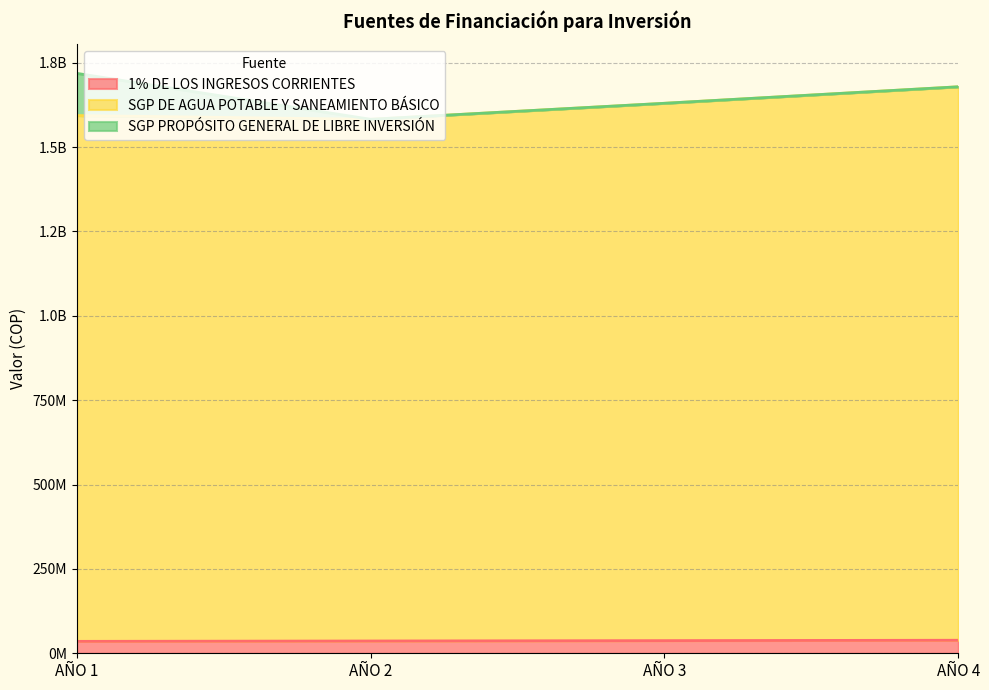

Is it true that 1% DE LOS INGRESOS CORRIENTES equals 37484578 at AÑO 3?

True